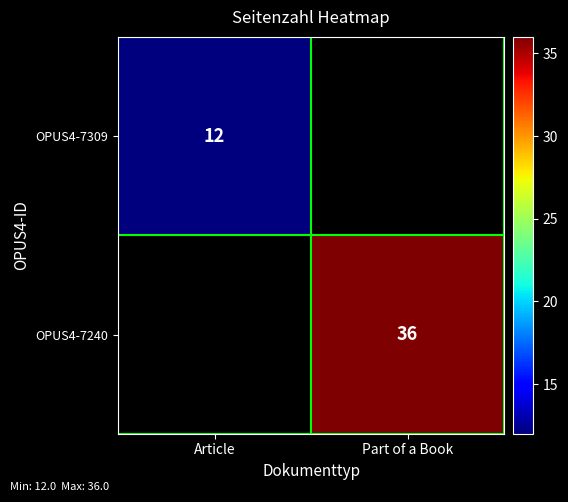

Is it true that OPUS4-7240 equals 21 at Part of a Book?

False